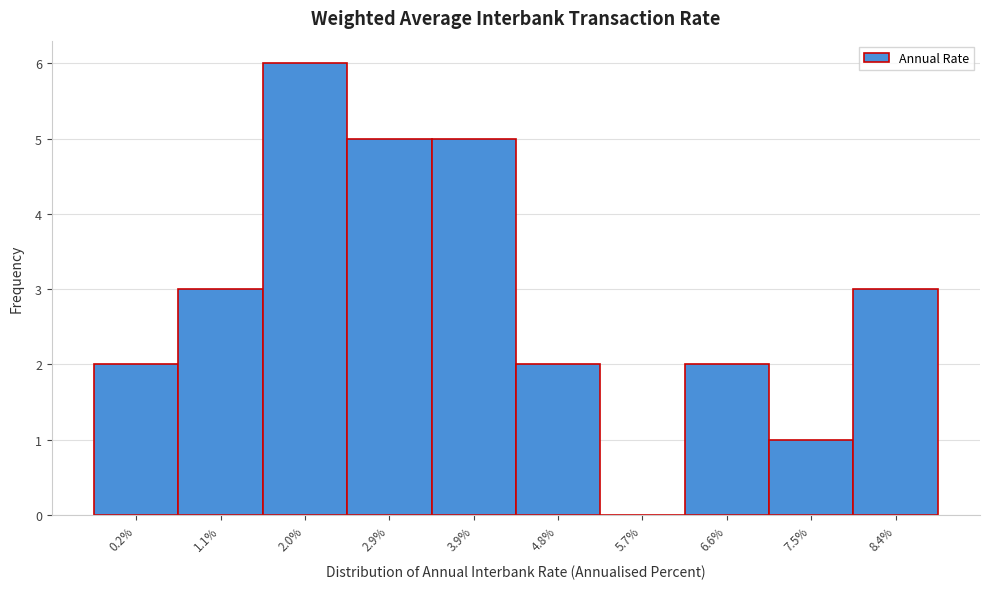

Reading left to right, what are all the values shown in this chart?

0.2%=2	1.1%=3	2.0%=6	2.9%=5	3.9%=5	4.8%=2	5.7%=0	6.6%=2	7.5%=1	8.4%=3